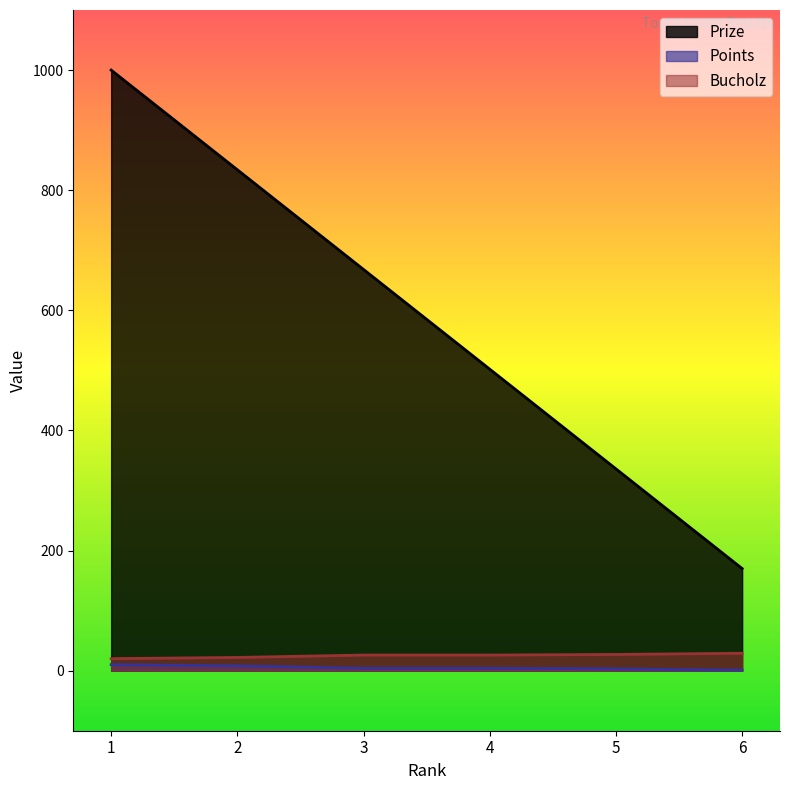

Between 1 and 6, which series saw the biggest shift?

Prize